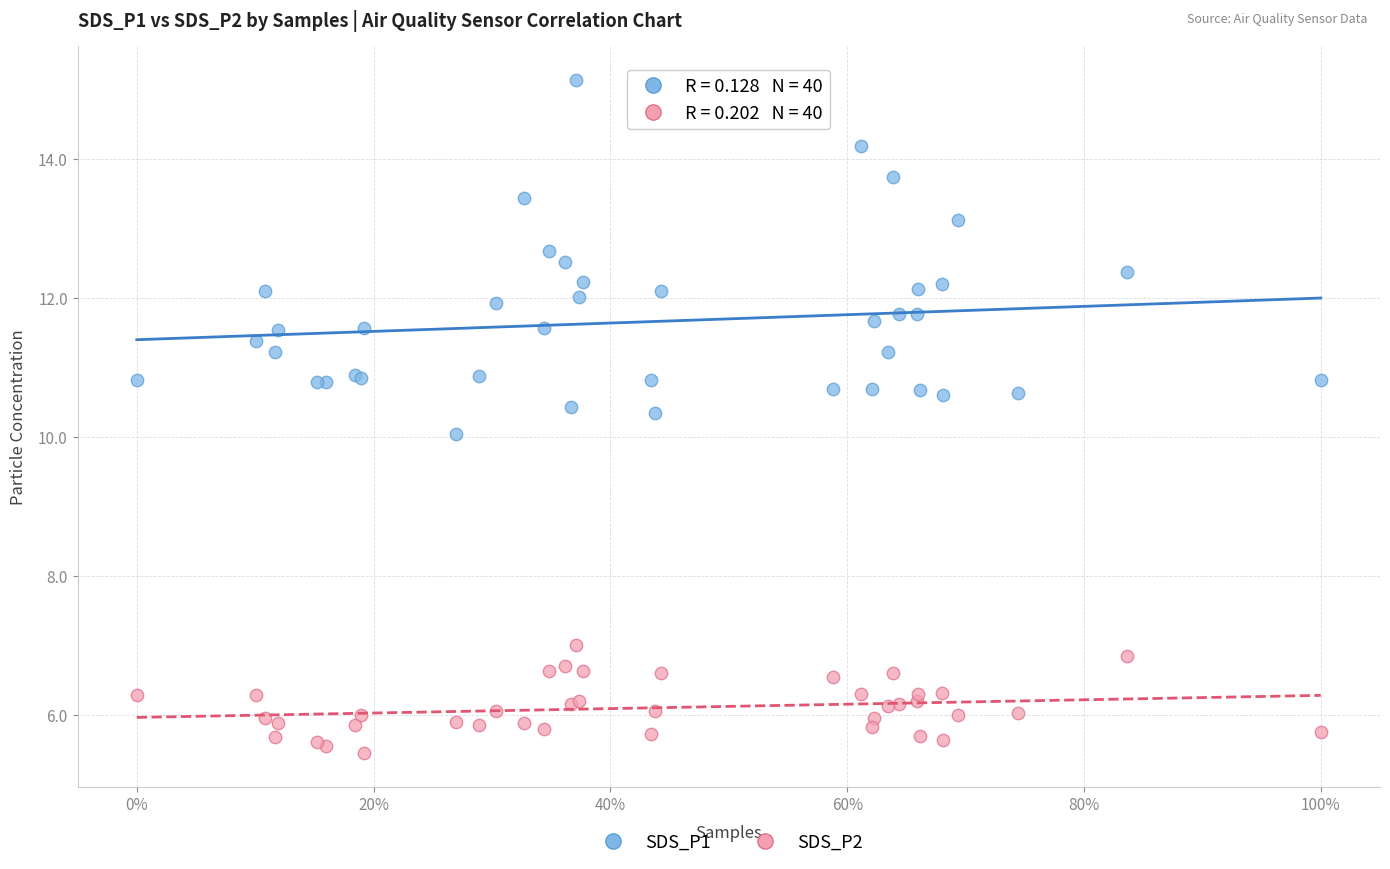

Which series has the widest spread of Y values?

SDS_P1